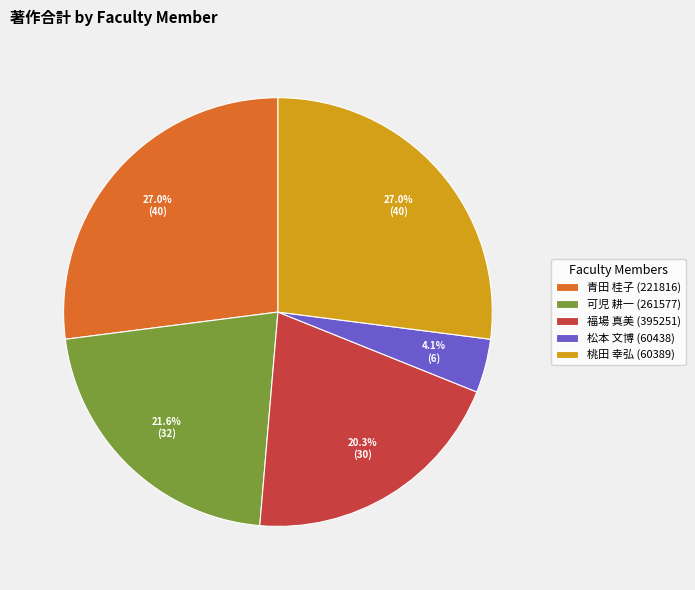

Is there any slice that represents more than half of the pie?

No